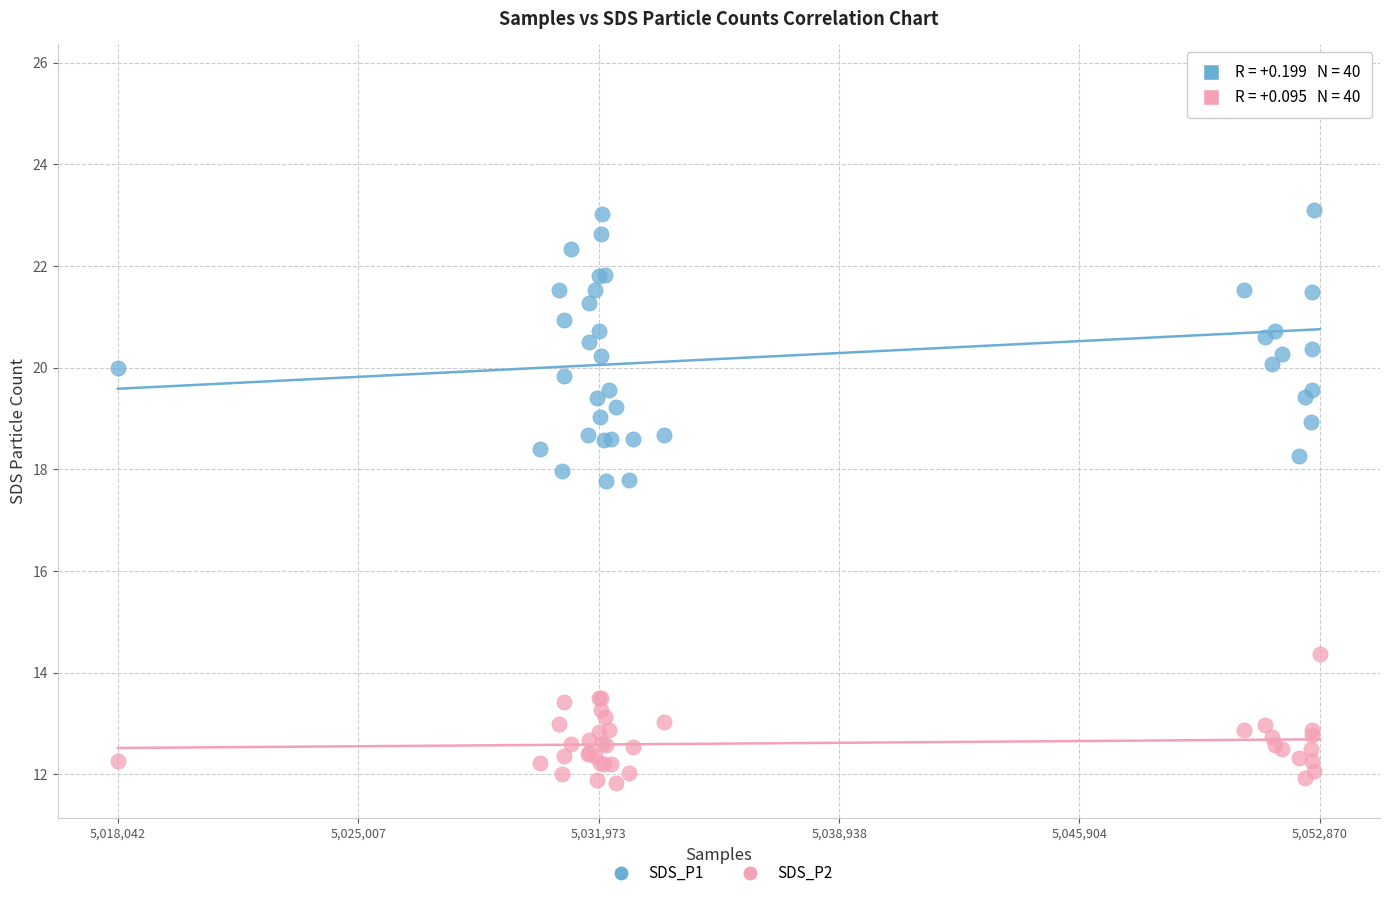

What are all the series names shown in the legend?

SDS_P1, SDS_P2